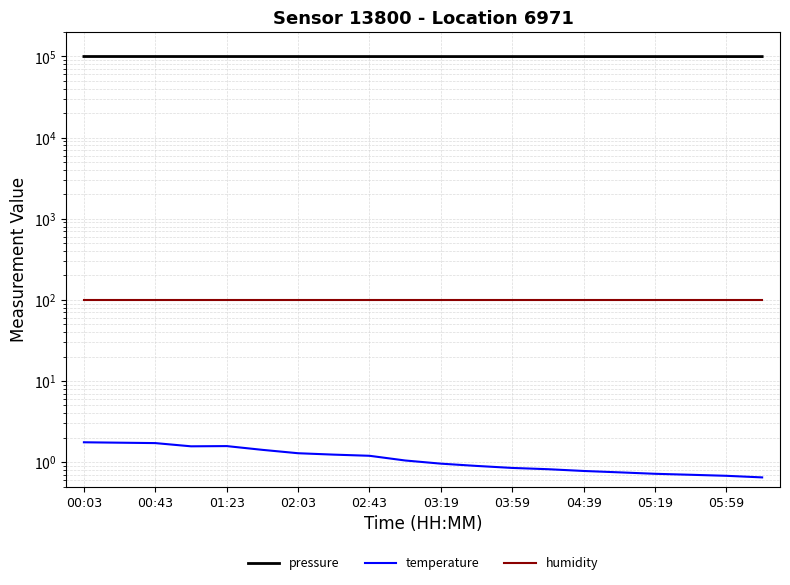

Between 15 and 03:59, which is larger?

03:59